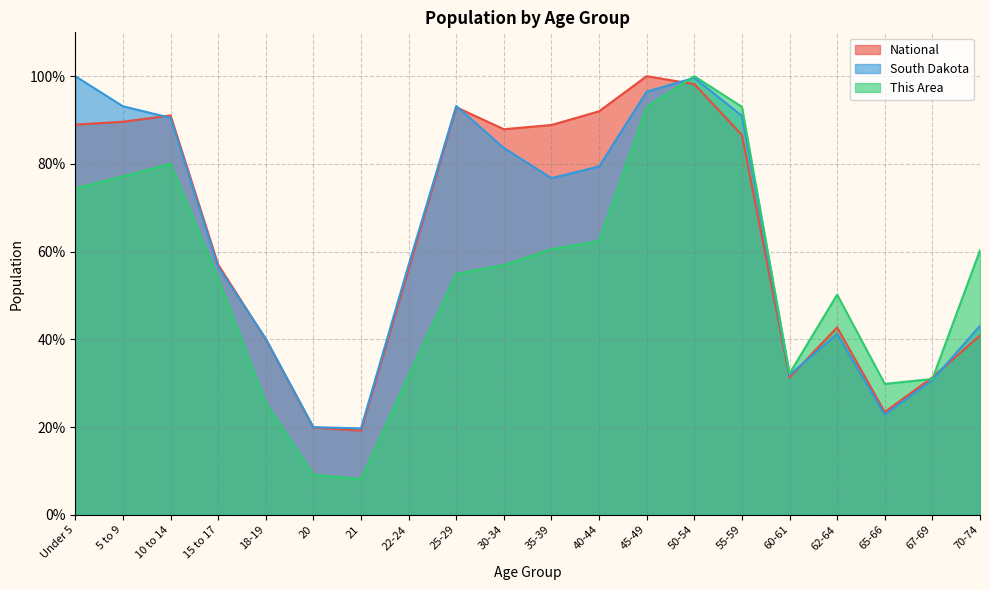

How many interior local valleys does the South Dakota series have?

4